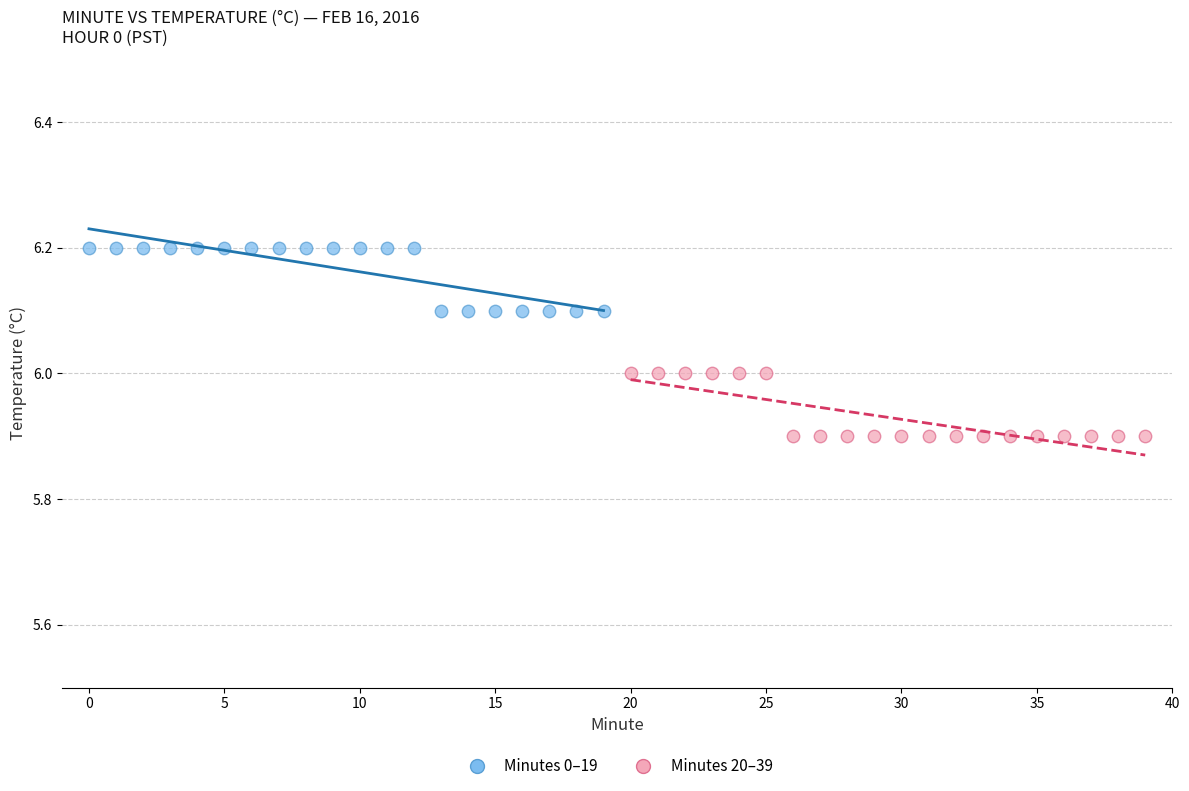

Which series reaches the minimum Y coordinate?

Minutes 20–39